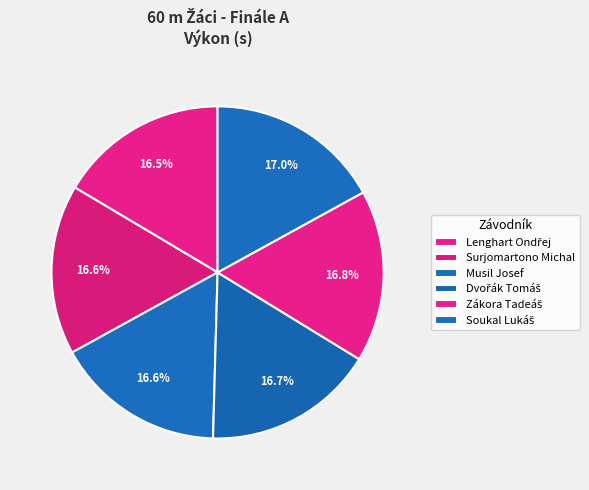

What percentage is the Lenghart Ondřej slice, to the nearest percent?

16%